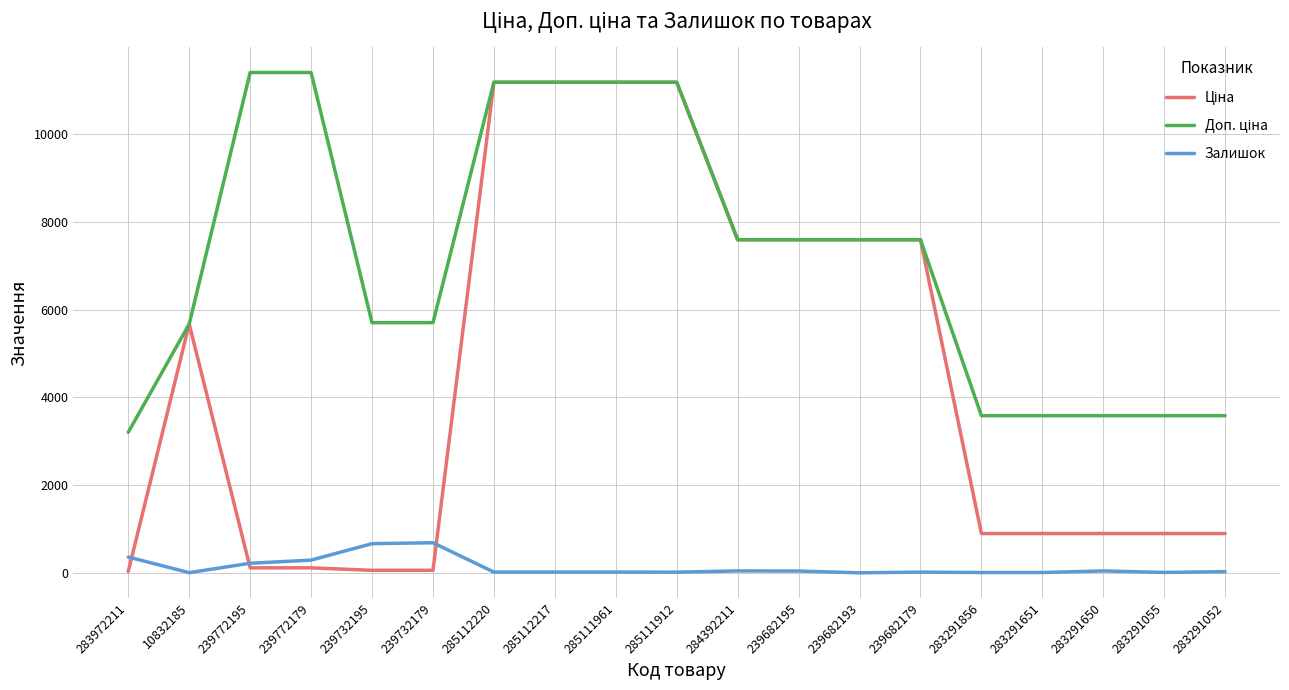

What is the greatest value displayed?

11410.0